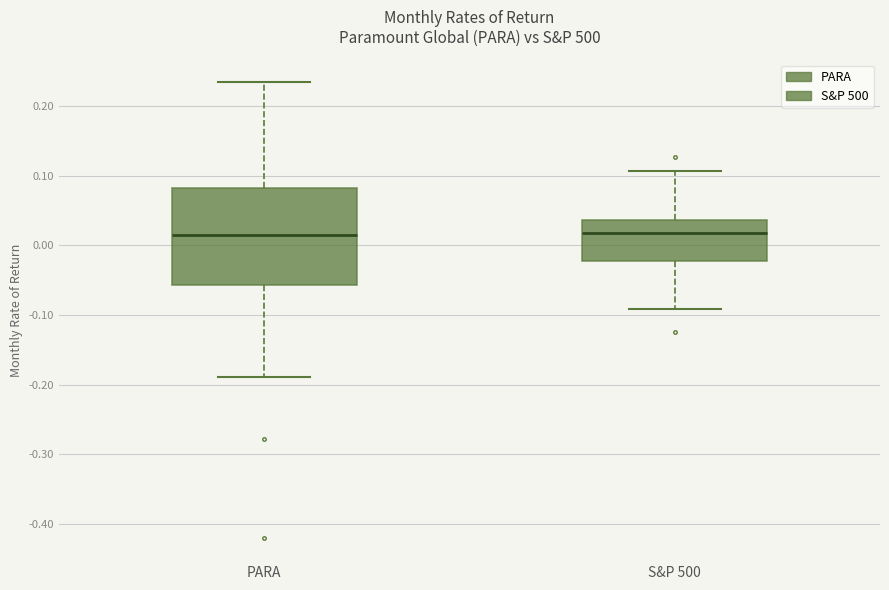

Reading left to right, transcribe this box plot: for each box, give where its median line is, the range the box spans, and where its two whiskers end, as read against the y-axis. The values are not printed on the chart, so give them approximately, as read against the axis.

PARA: median 0.02, box -0.06 to 0.08, whiskers -0.19 to 0.23
S&P 500: median 0.02, box -0.02 to 0.04, whiskers -0.09 to 0.11